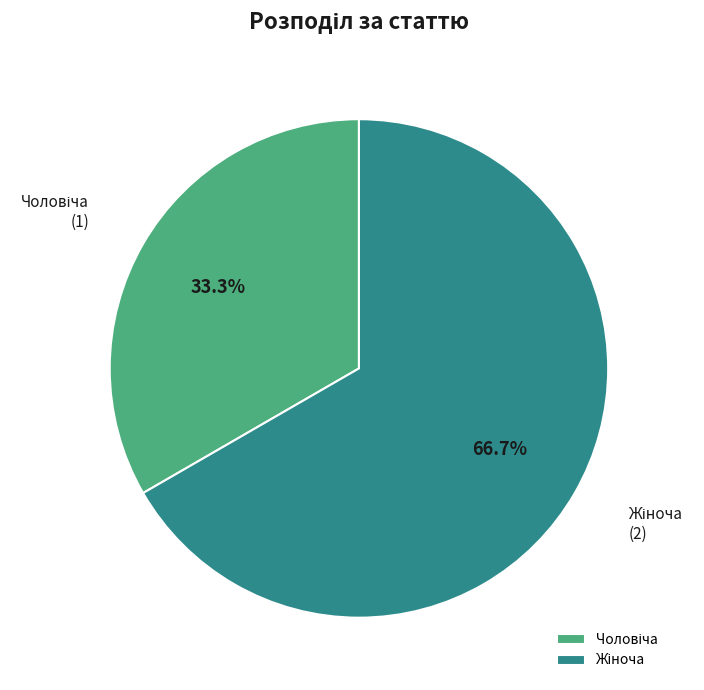

Does any single category account for the majority?

Yes